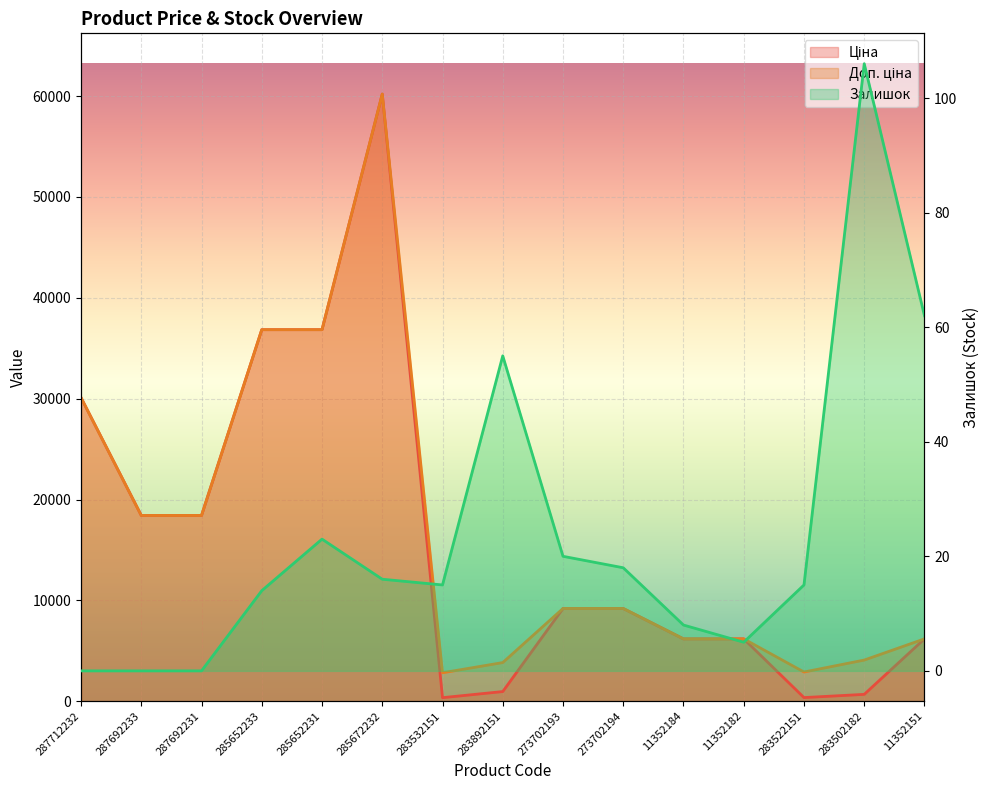

Reading right to left, list all the values displayed in this chart.

Ціна: 11352151=6182.6	283502182=680.4	283522151=362.1	11352182=6182.6	11352184=6182.6	273702194=9196.3	273702193=9196.3	283892151=958.4	283532151=352.6	285672232=60205.6	285652231=36841.8	285652233=36841.8	287692231=18420.9	287692233=18420.9	287712232=30102.8
Доп. ціна: 11352151=6182.6	283502182=4082.3	283522151=2896.6	11352182=6182.6	11352184=6182.6	273702194=9196.3	273702193=9196.3	283892151=3833.8	283532151=2821.2	285672232=60205.6	285652231=36841.8	285652233=36841.8	287692231=18420.9	287692233=18420.9	287712232=30102.8
Залишок: 11352151=62.0	283502182=106.0	283522151=15.0	11352182=5.0	11352184=8.0	273702194=18.0	273702193=20.0	283892151=55.0	283532151=15.0	285672232=16.0	285652231=23.0	285652233=14.0	287692231=0.0	287692233=0.0	287712232=0.0